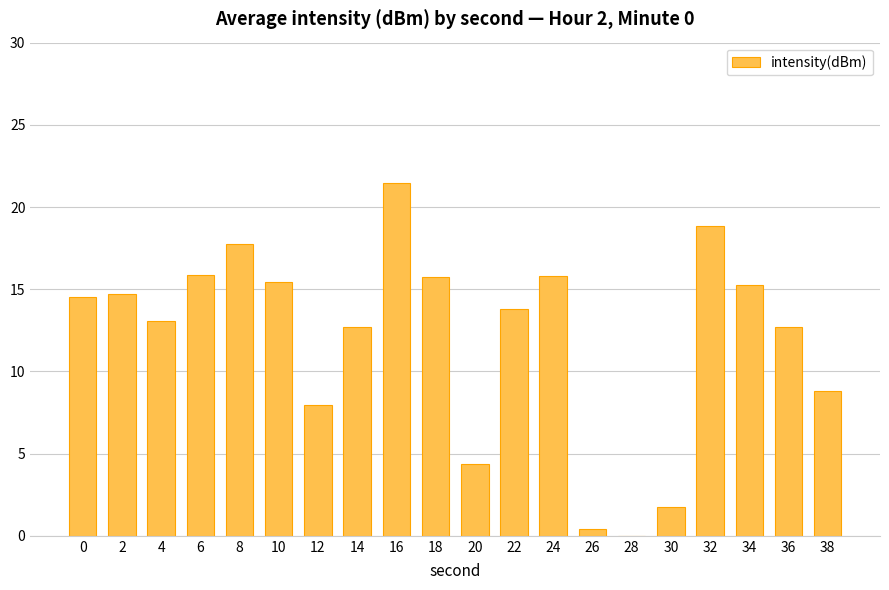

What is the sum of all values?

241.0